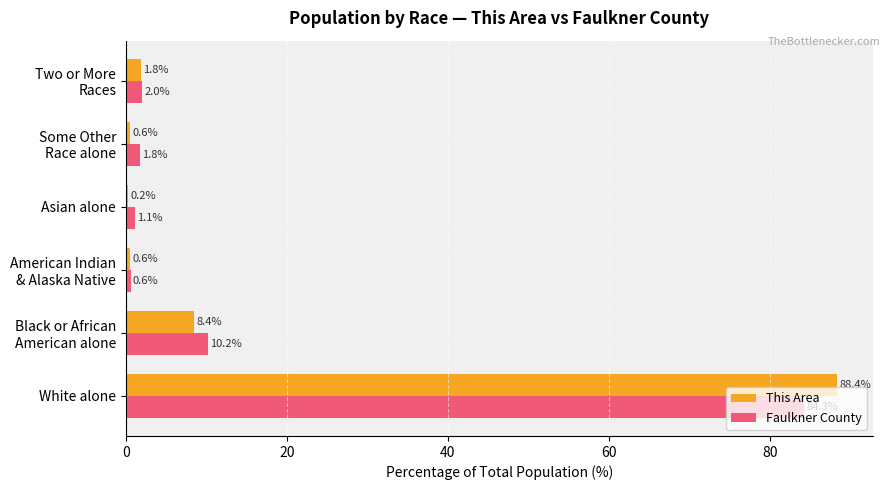

At which label does Faulkner County reach its peak?

White alone